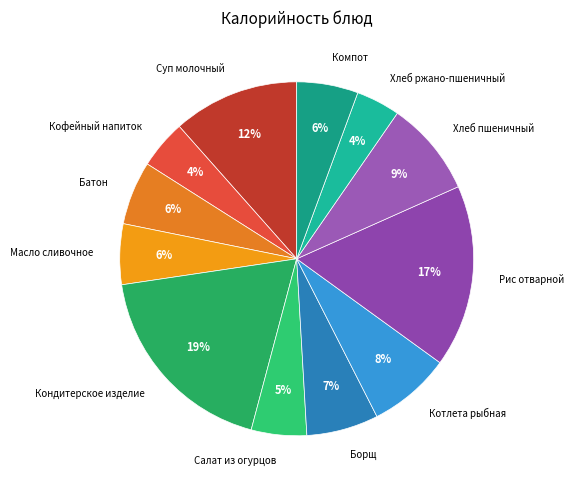

What percentage is the Батон slice, to the nearest percent?

6%